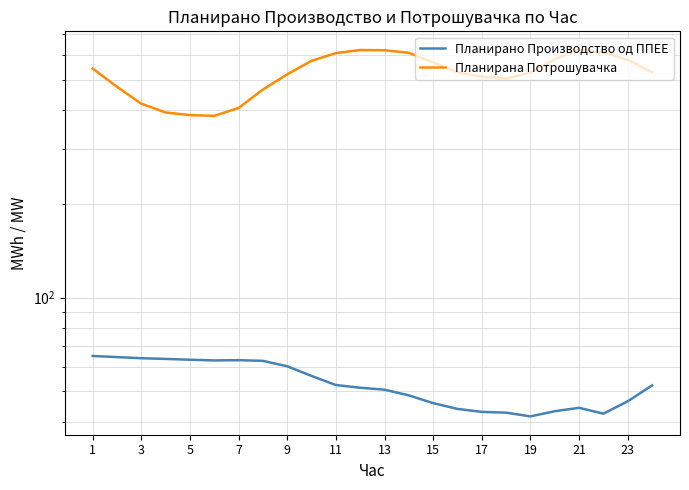

Which series has the largest total across all categories?

Планирана Потрошувачка